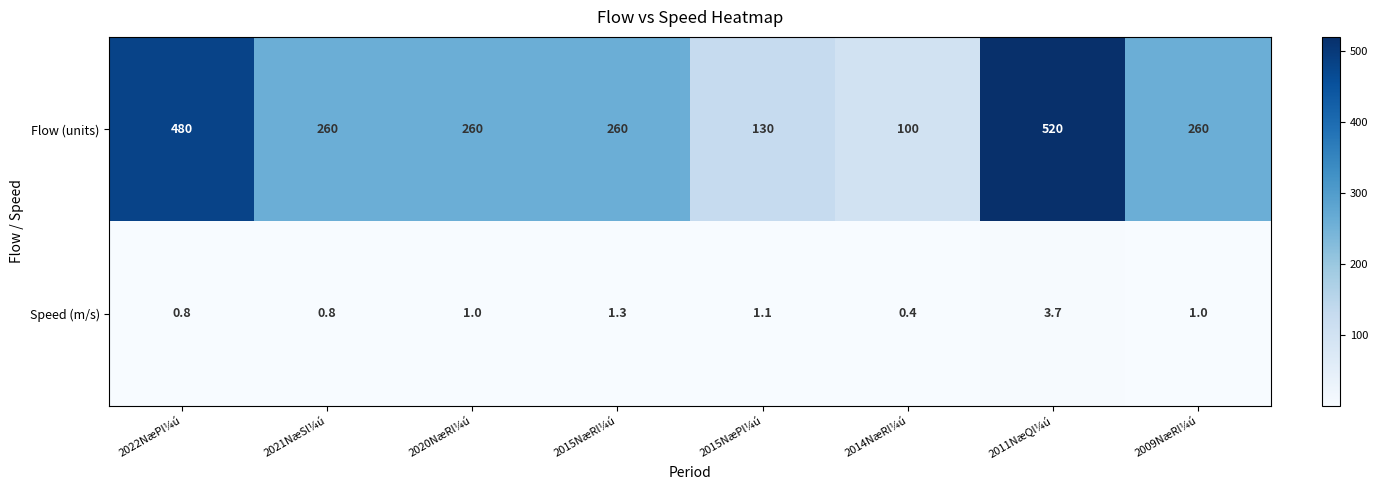

What is the approximate value of Speed (m/s) at 2022NæPl¼ú?

0.8